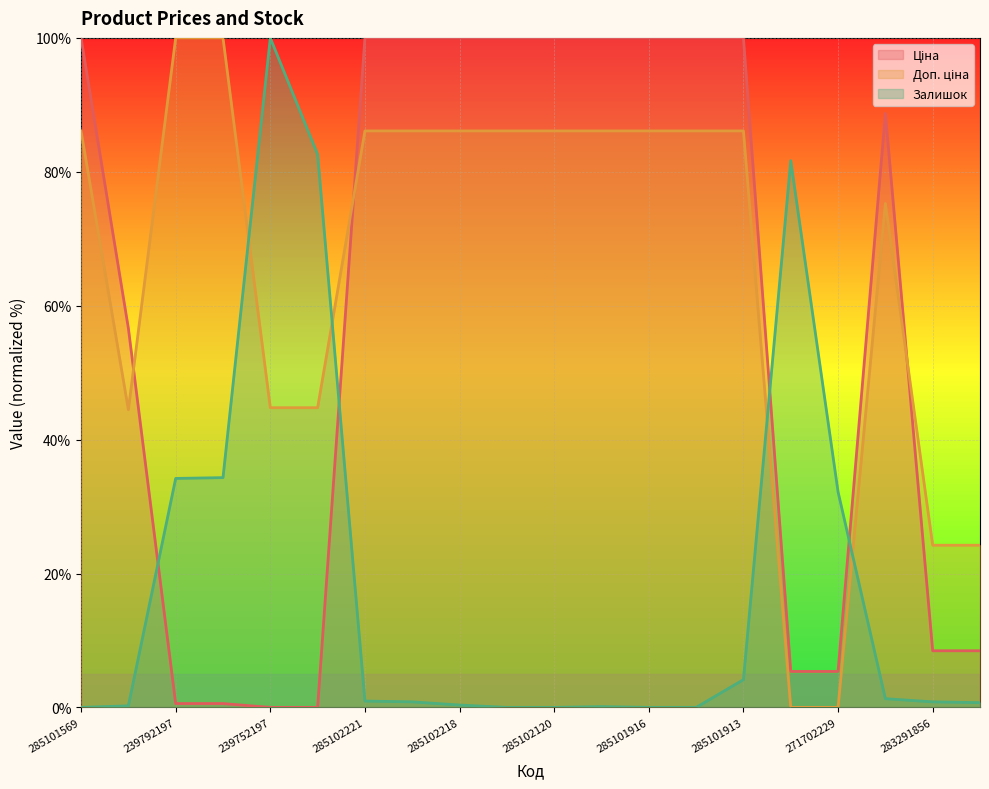

Which category has the lowest value in the Залишок series?

285101569